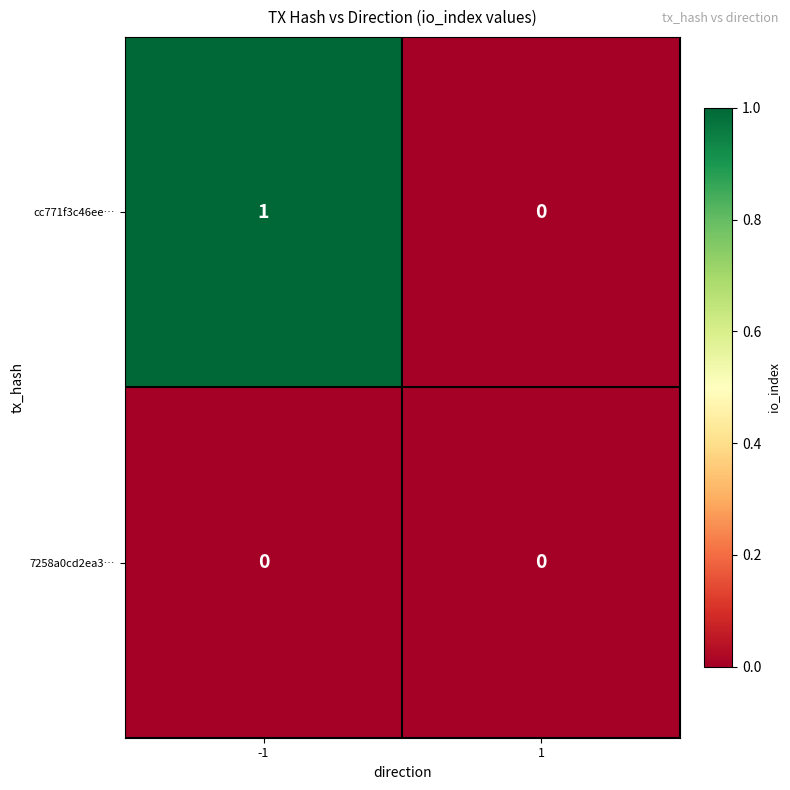

Is it true that cc771f3c46ee… equals 1 at 1?

False